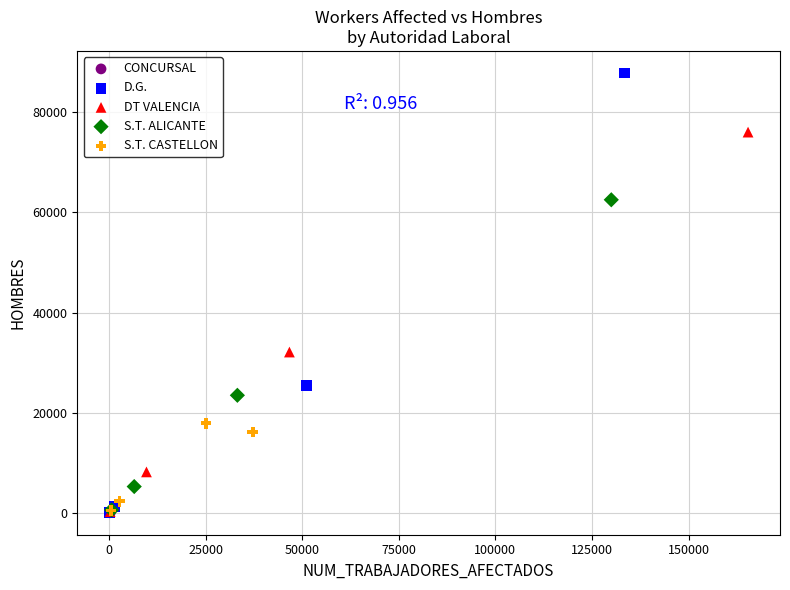

What are all the series names shown in the legend?

CONCURSAL, D.G., DT VALENCIA, S.T. ALICANTE, S.T. CASTELLON